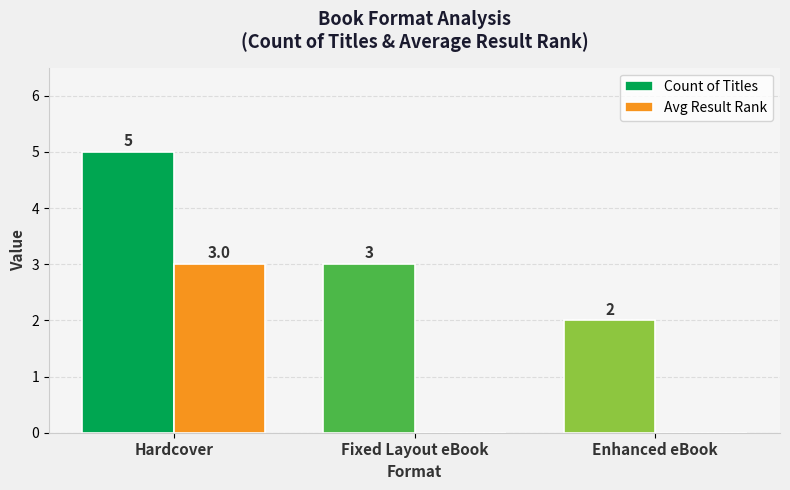

How many data points does each series have?

3